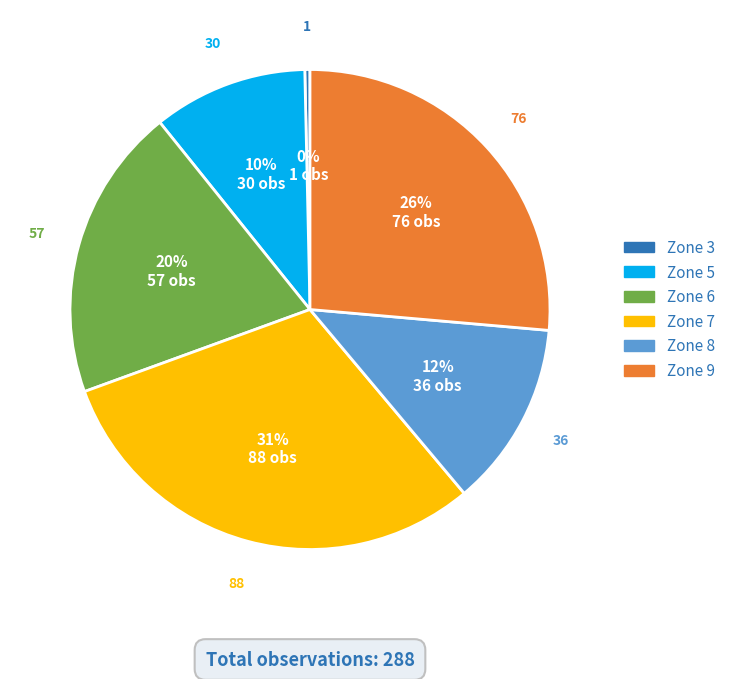

Combined, do Zone 6 and Zone 8 account for over 50%?

No